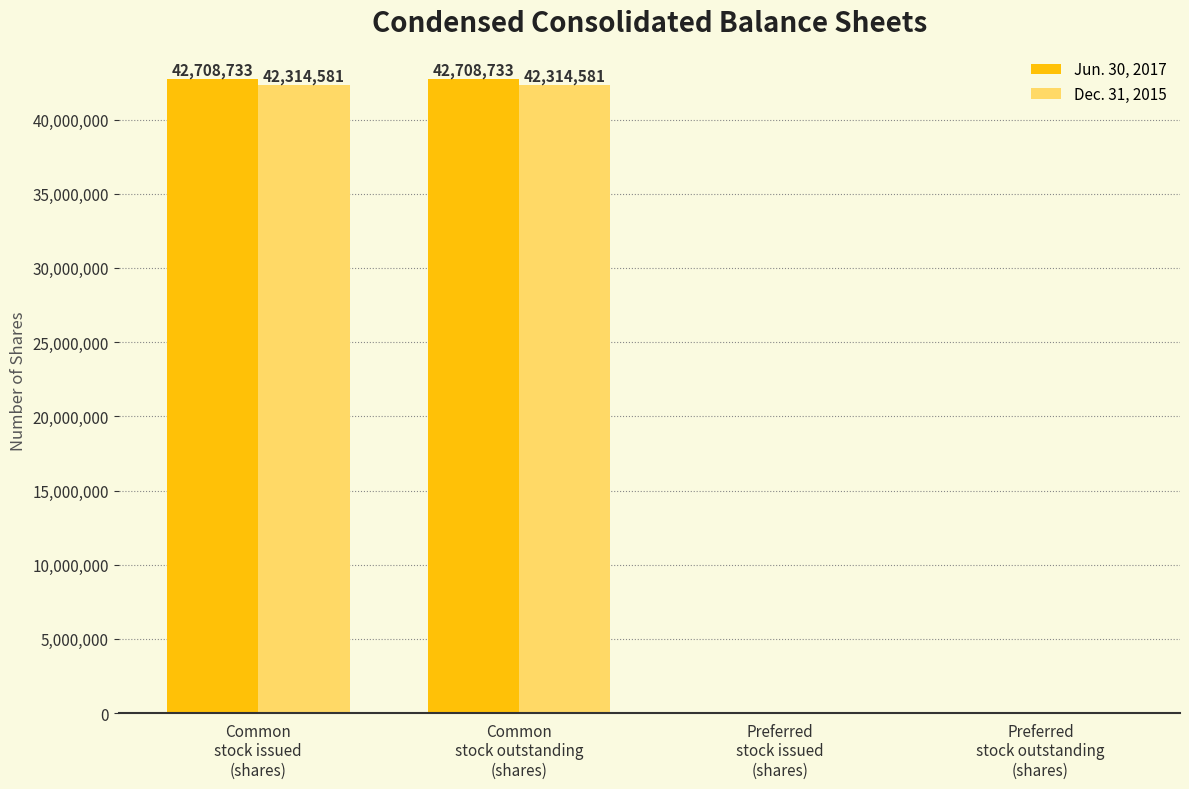

Which series has the largest total across all categories?

Jun. 30, 2017